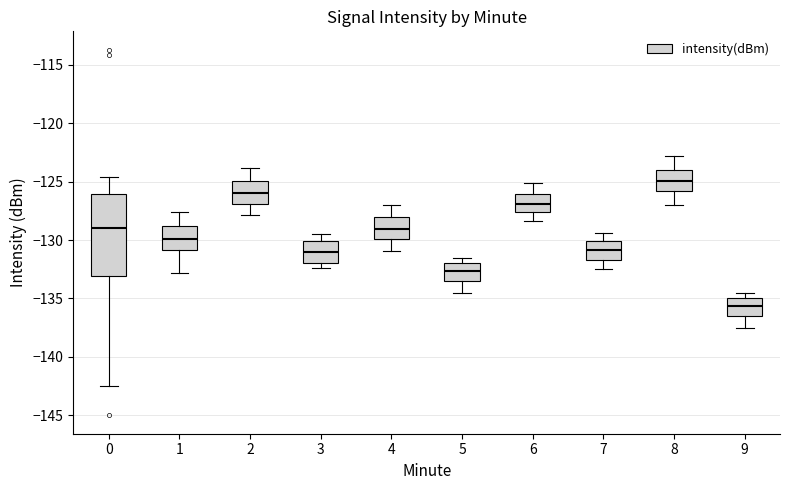

Reading left to right, read every box against the y-axis: the position of its median line, the range the box covers, and the ends of its whiskers. The values are not printed on the chart, so give them approximately, as read against the axis.

0: median -129.0, box -133.0 to -126.0, whiskers -142.5 to -124.5
1: median -130.0, box -131.0 to -129.0, whiskers -133.0 to -127.5
2: median -126.0, box -127.0 to -125.0, whiskers -128.0 to -124.0
3: median -131.0, box -132.0 to -130.0, whiskers -132.5 to -129.5
4: median -129.0, box -130.0 to -128.0, whiskers -131.0 to -127.0
5: median -132.5, box -133.5 to -132.0, whiskers -134.5 to -131.5
6: median -127.0, box -127.5 to -126.0, whiskers -128.5 to -125.0
7: median -131.0, box -131.5 to -130.0, whiskers -132.5 to -129.5
8: median -125.0, box -126.0 to -124.0, whiskers -127.0 to -123.0
9: median -135.5, box -136.5 to -135.0, whiskers -137.5 to -134.5